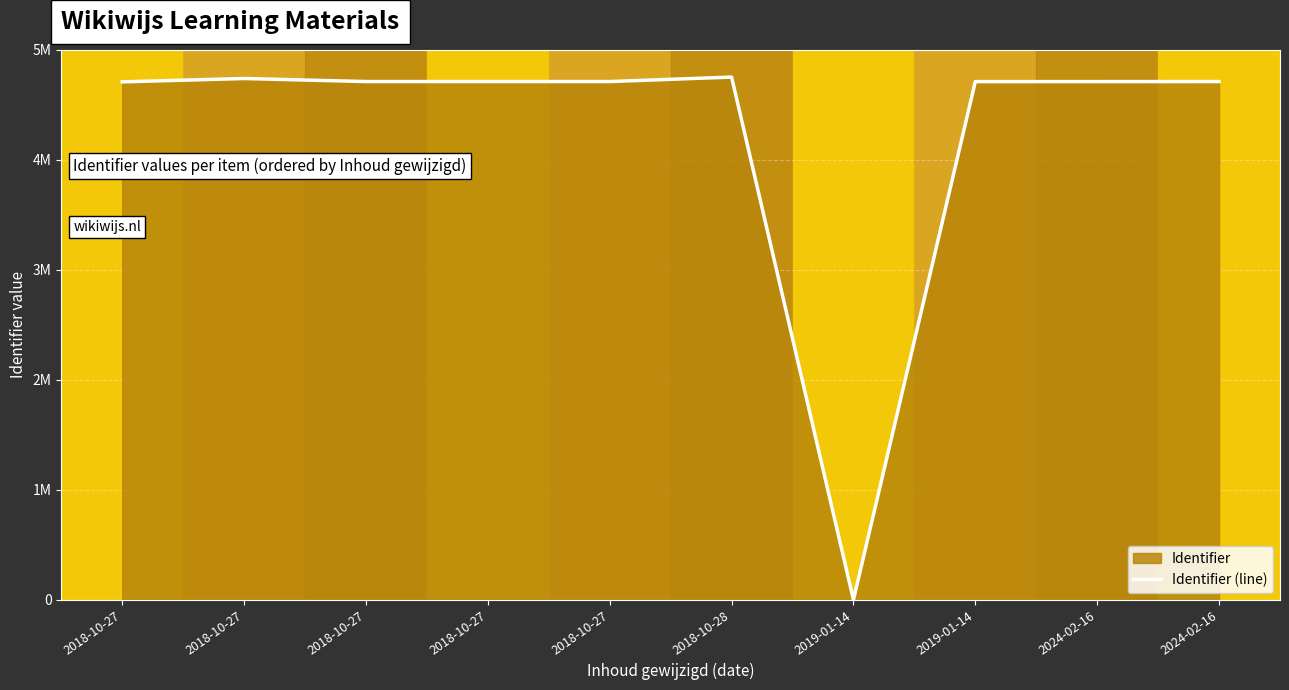

Reading right to left, transcribe all the data shown in this chart.

4711627	4711138	4711145	0	4752220	4711646	4711641	4711635	4739225	4708824